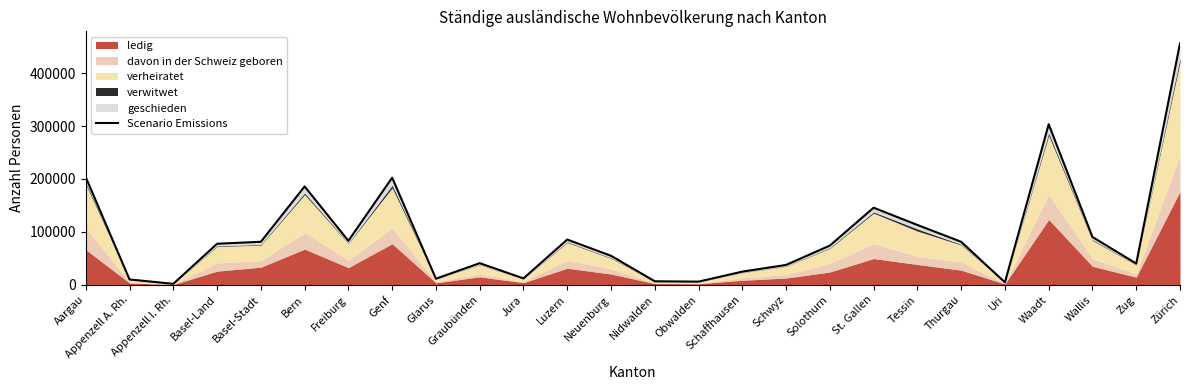

Is it true that the value at Aargau is 203352?

True